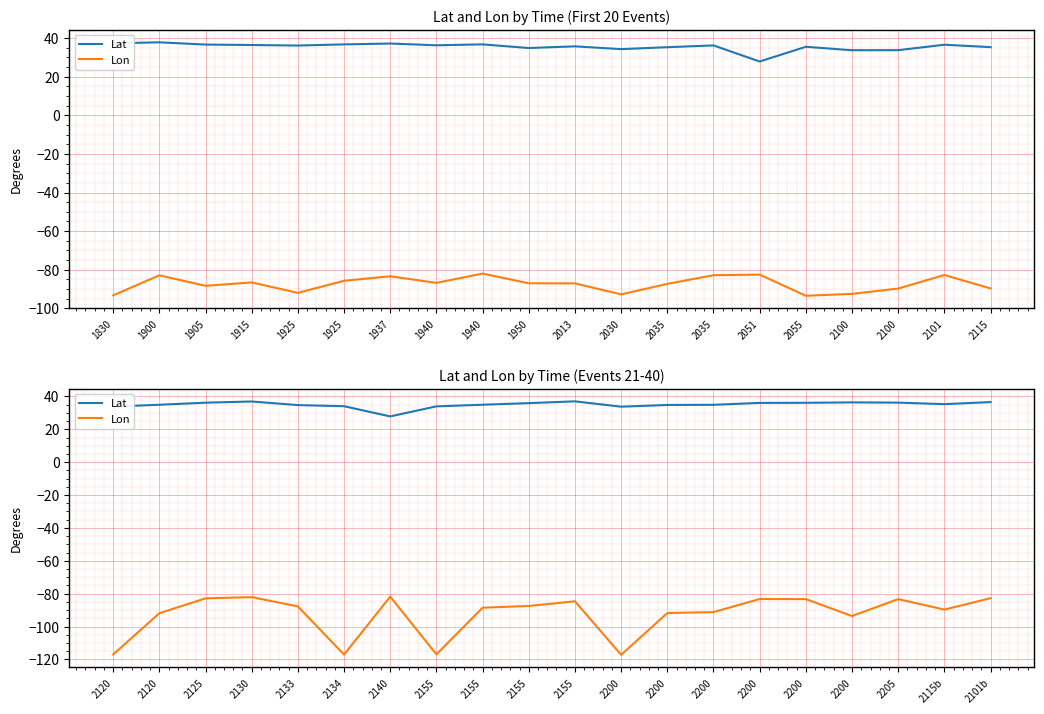

List the series in order of their peak value, highest first.

Lat, Lon